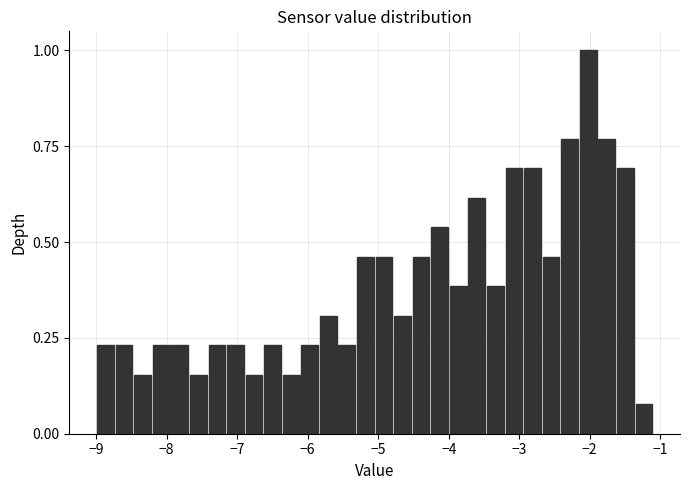

Read against the x-axis, roughly where is the centre of the tallest bar?

-2.0